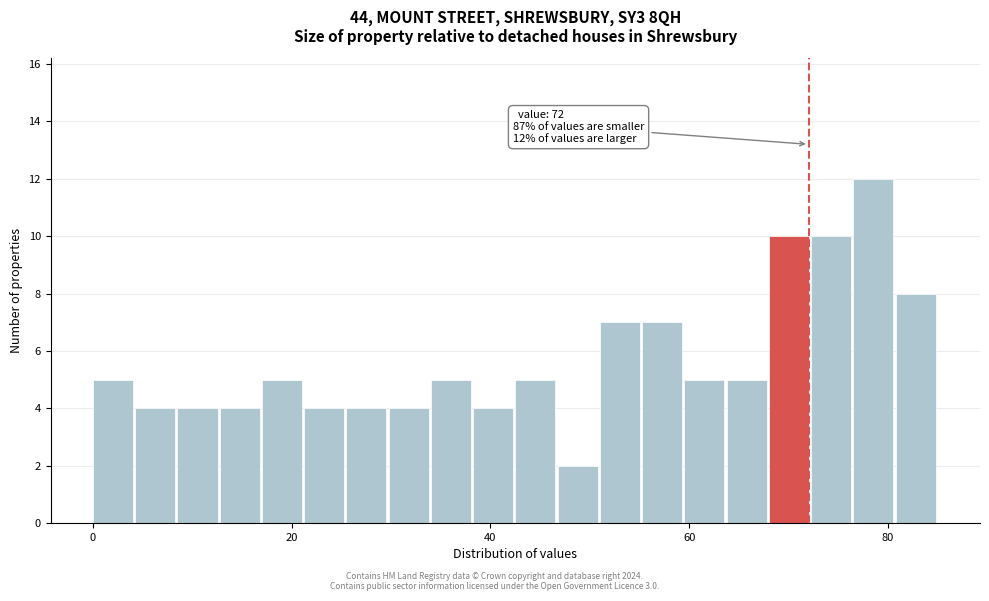

Read against the x-axis, roughly where is the centre of the tallest bar?

78